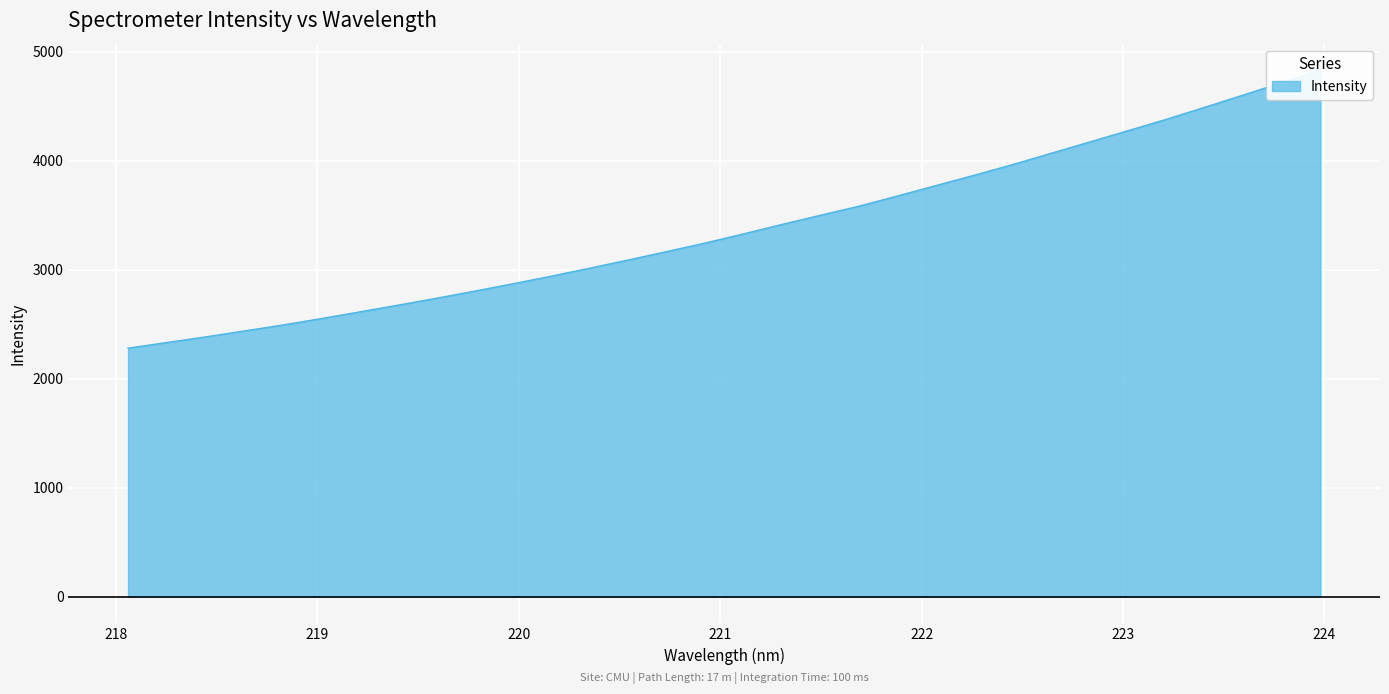

What is the minimum value shown in the chart?

2279.8